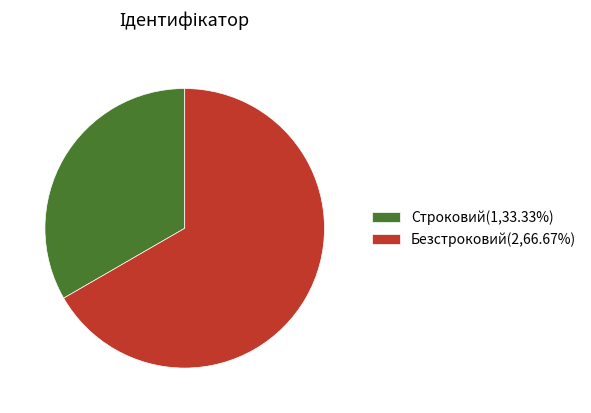

Combined, do Безстроковий and Строковий account for over 50%?

Yes